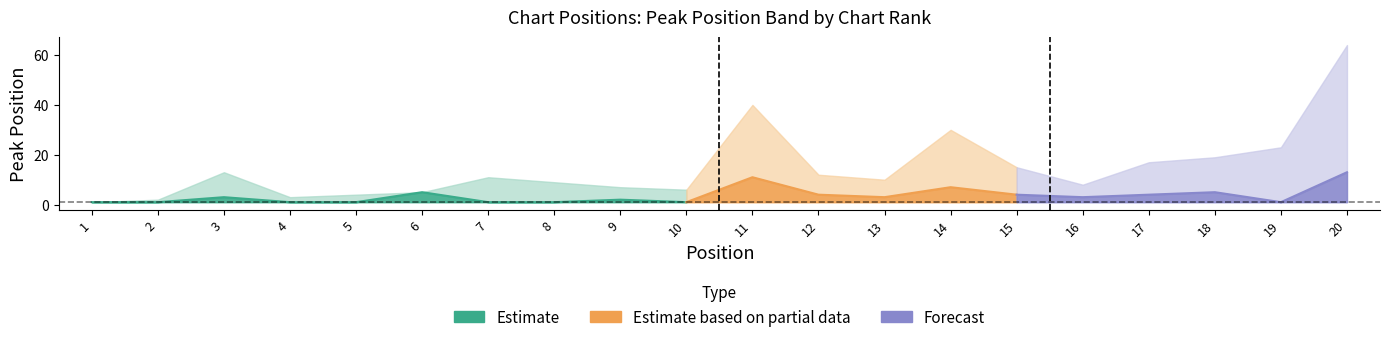

Reading right to left, transcribe all the data shown in this chart.

Peak Position: 13	1	5	4	3	4	7	3	4	11	1	2	1	1	5	1	1	3	1	1
Weeks on Chart: 0	0	0	0	0	0	0	0	0	0	0	0	0	0	0	0	0	0	0	0